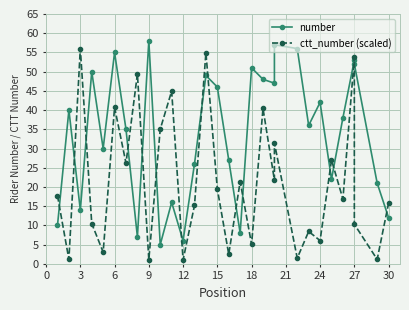

What is the value of the number point at the 12th from the left?

6.0